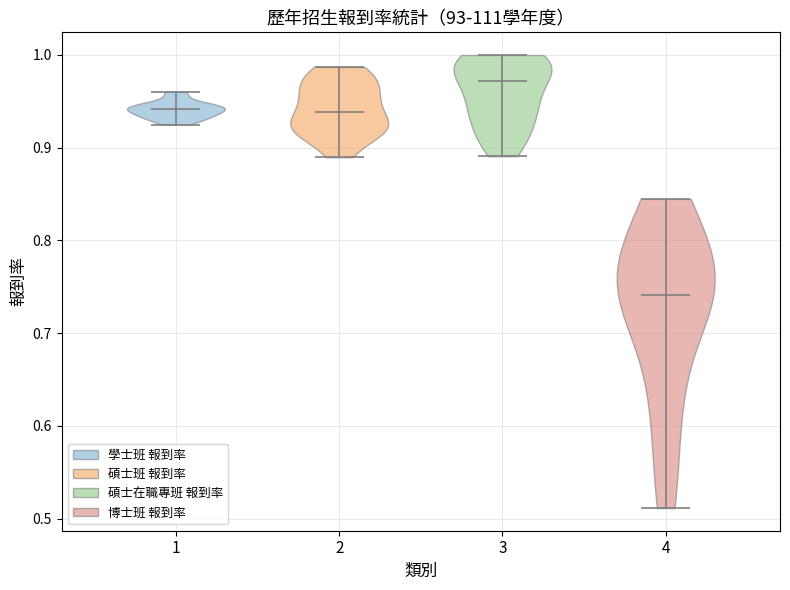

Reading left to right, read every violin against the y-axis: where its median line is, and the lowest and highest points it reaches. The values are not printed on the chart, so give them approximately, as read against the axis.

1: median line 0.94, lowest point 0.92, highest point 0.96
2: median line 0.94, lowest point 0.89, highest point 0.99
3: median line 0.97, lowest point 0.89, highest point 1.00
4: median line 0.74, lowest point 0.51, highest point 0.84